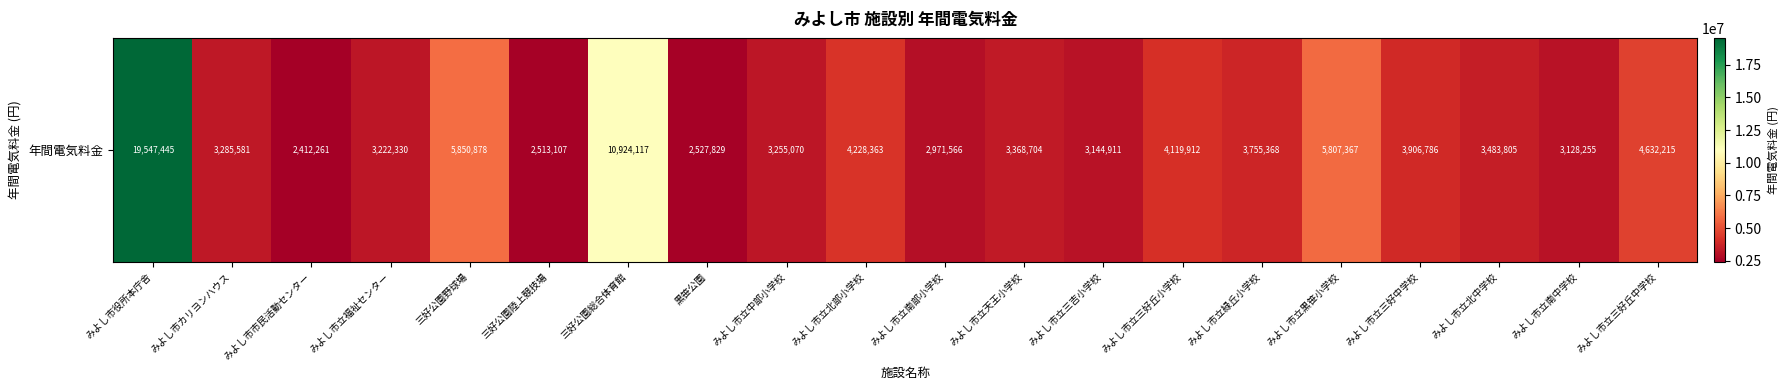

Reading left to right, list all the values displayed in this chart.

みよし市役所本庁舎=19547445	みよし市カリヨンハウス=3285581	みよし市市民活動センター=2412261	みよし市立福祉センター=3222330	三好公園野球場=5850878	三好公園陸上競技場=2513107	三好公園総合体育館=10924117	黒笹公園=2527829	みよし市立中部小学校=3255070	みよし市立北部小学校=4228363	みよし市立南部小学校=2971566	みよし市立天王小学校=3368704	みよし市立三吉小学校=3144911	みよし市立三好丘小学校=4119912	みよし市立緑丘小学校=3755368	みよし市立黒笹小学校=5807367	みよし市立三好中学校=3906786	みよし市立北中学校=3483805	みよし市立南中学校=3128255	みよし市立三好丘中学校=4632215